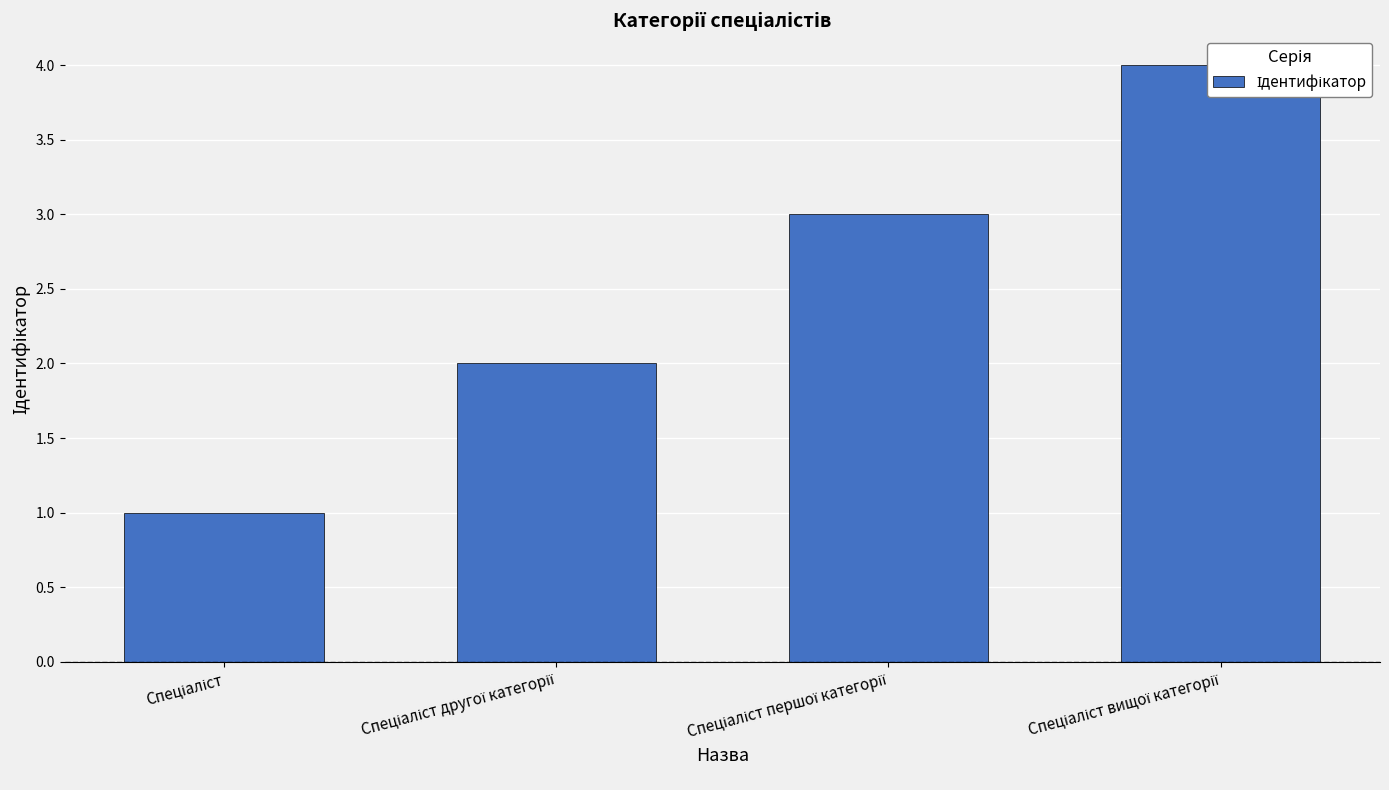

How many data points are above 3?

1